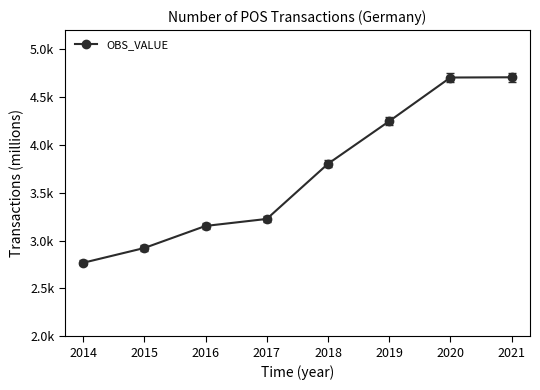

List the labels in order of value, smallest first.

2014, 2015, 2016, 2017, 2018, 2019, 2020, 2021